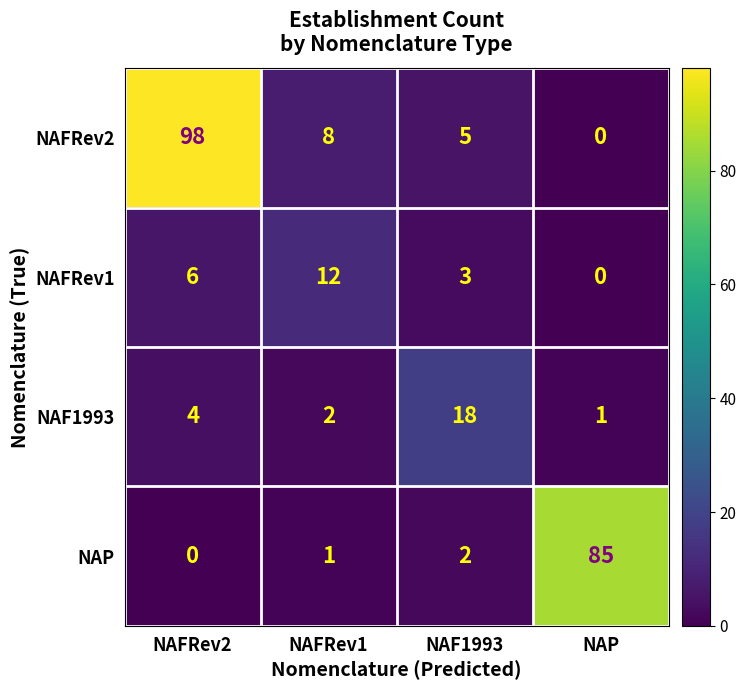

Reading right to left, transcribe all the data shown in this chart.

NAFRev2: NAP=0	NAF1993=5	NAFRev1=8	NAFRev2=98
NAFRev1: NAP=0	NAF1993=3	NAFRev1=12	NAFRev2=6
NAF1993: NAP=1	NAF1993=18	NAFRev1=2	NAFRev2=4
NAP: NAP=85	NAF1993=2	NAFRev1=1	NAFRev2=0